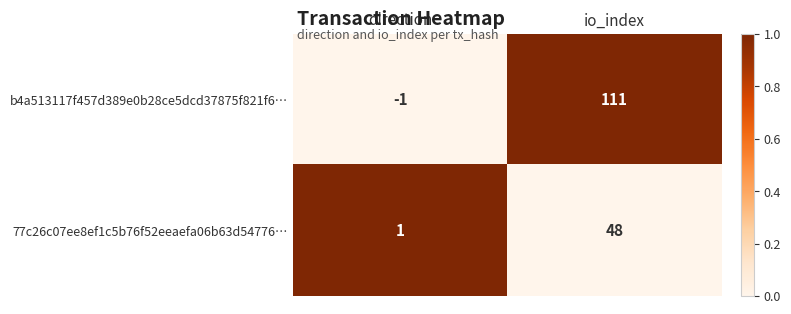

Rank the series by their maximum value, from lowest to highest.

77c26c07ee8ef1c5b76f52eeaefa06b63d54776…, b4a513117f457d389e0b28ce5dcd37875f821f6…